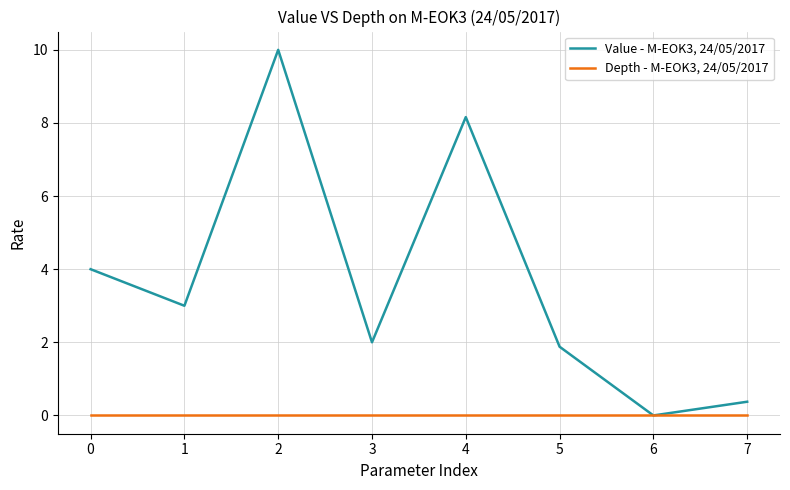

What is the sum of all Value - M-EOK3, 24/05/2017 values?

29.4